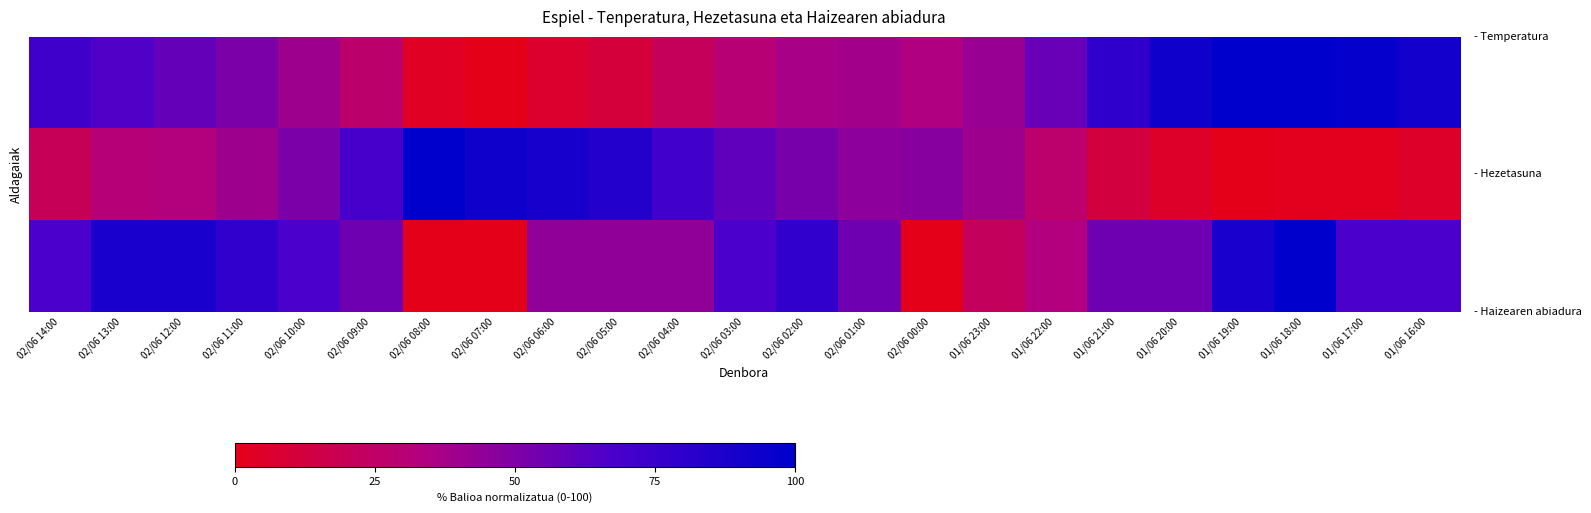

Which category has the lowest value across all series?

02/06 07:00